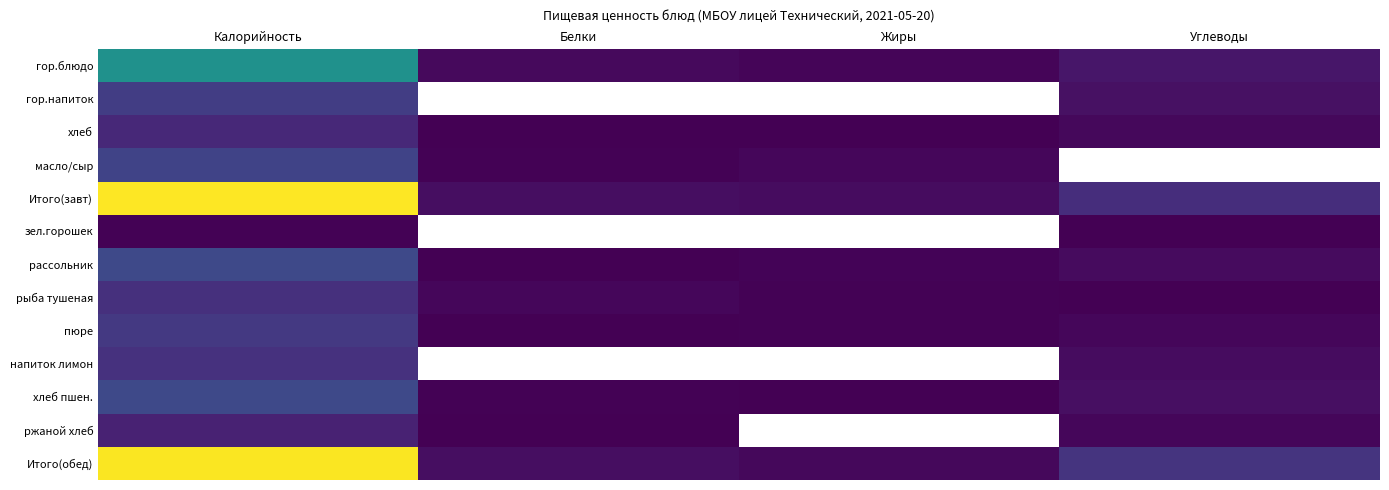

The value of гор.блюдо at Белки is 19.0. True or false?

True